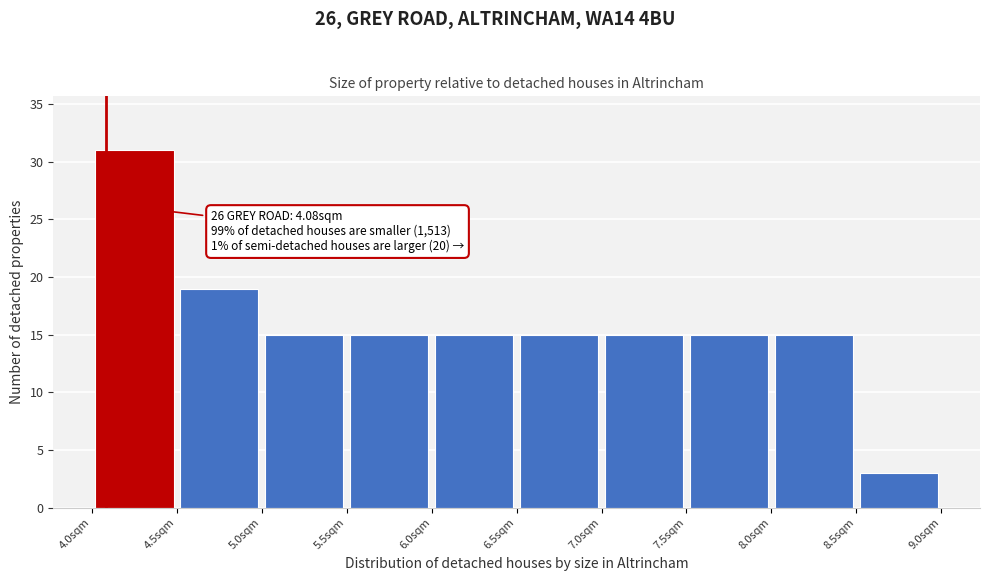

Which range on the x-axis has the tallest bar?

4.0 to 4.5